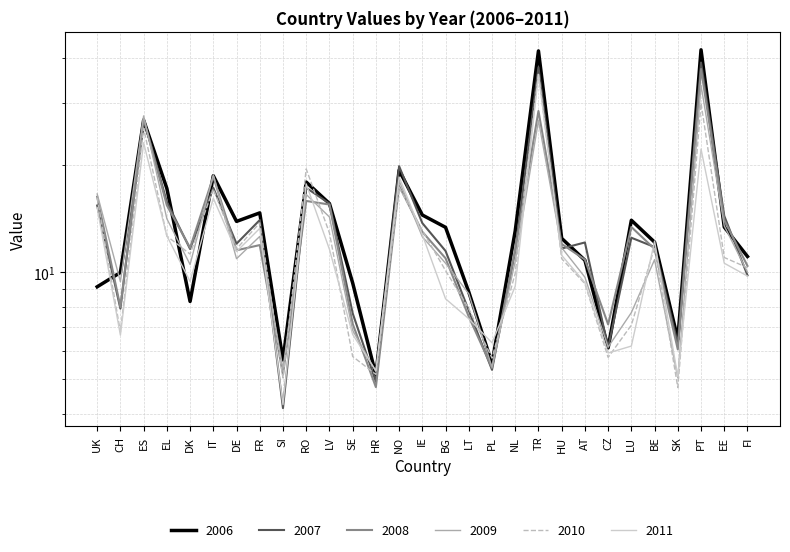

How many series are shown in this chart?

6